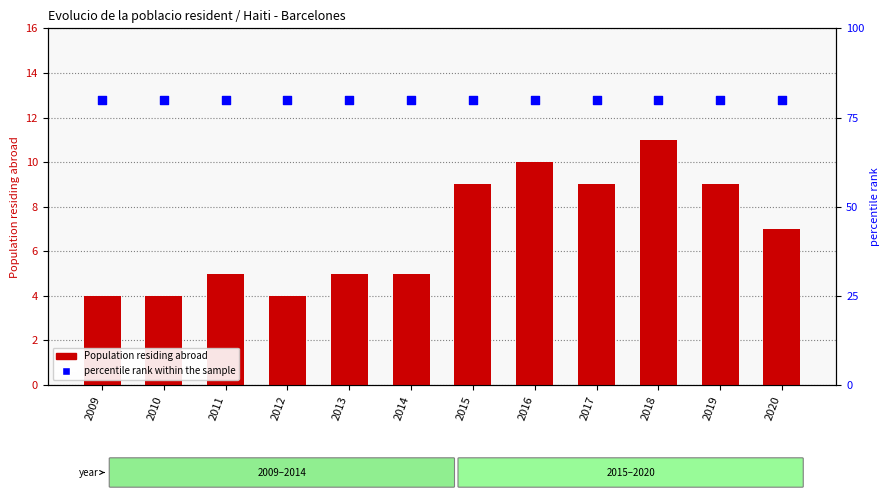

At how many categories does at least one series exceed 31?

12